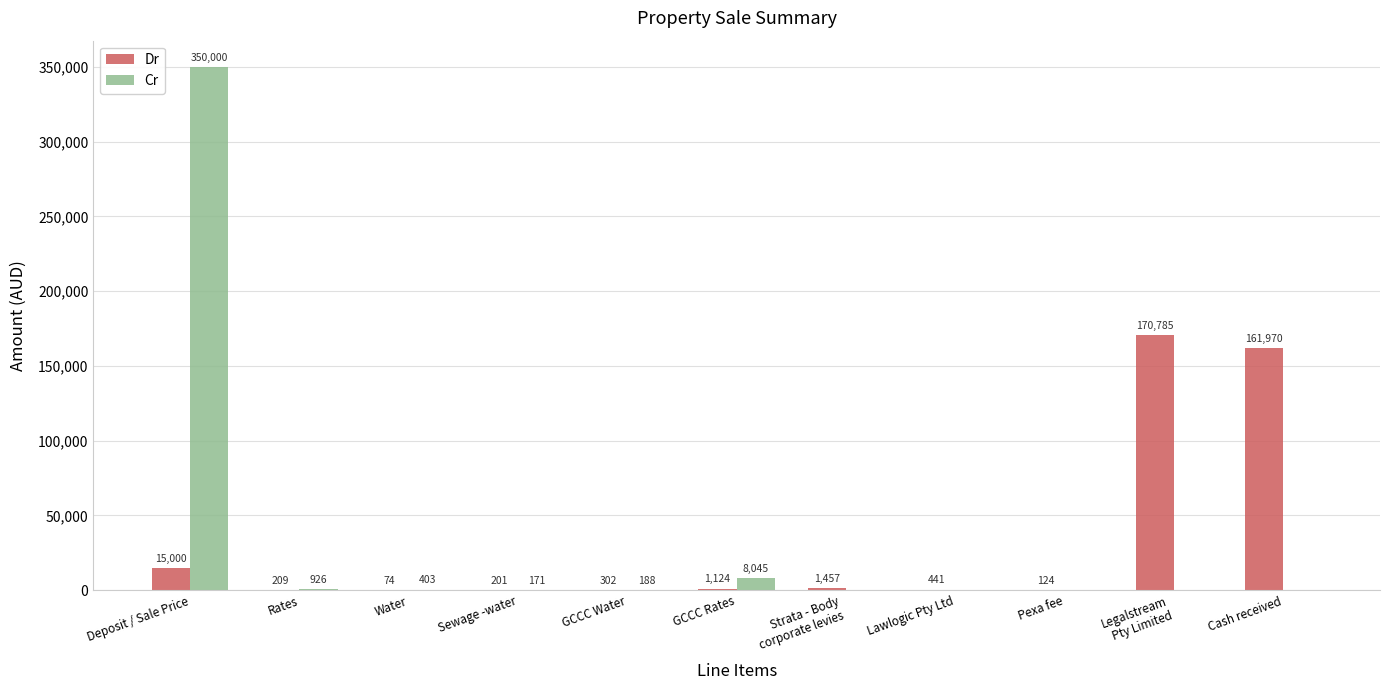

Which series has the widest spread of values?

Cr